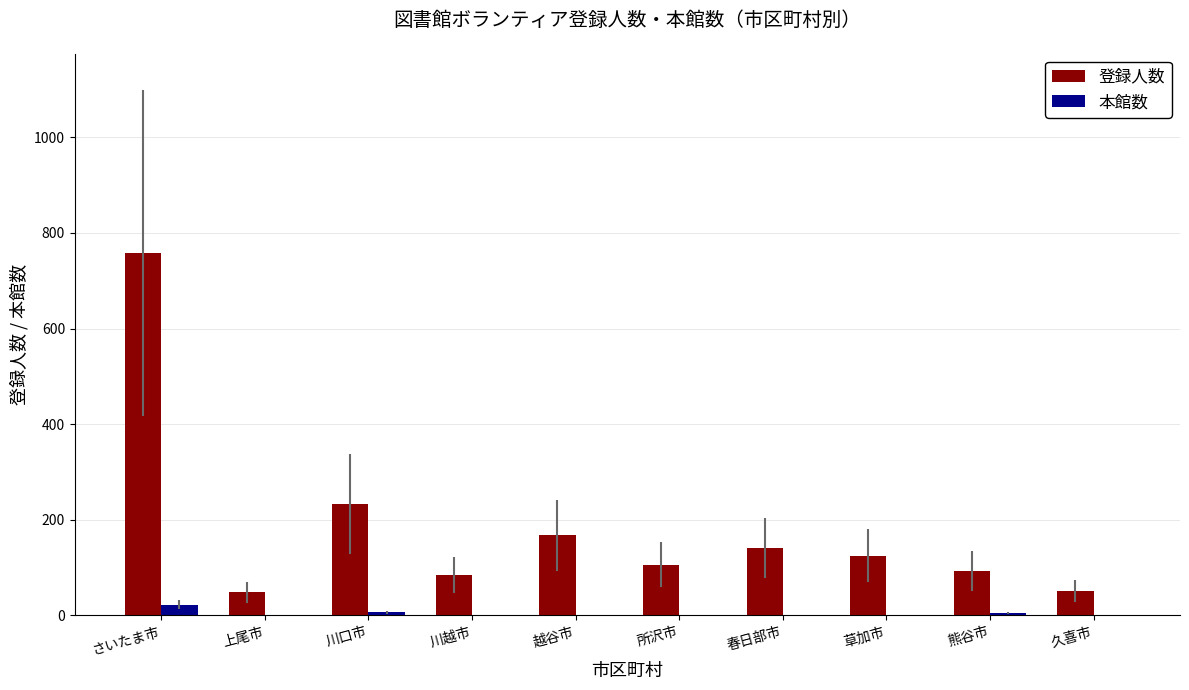

What is the sum of all 本館数 values?

39